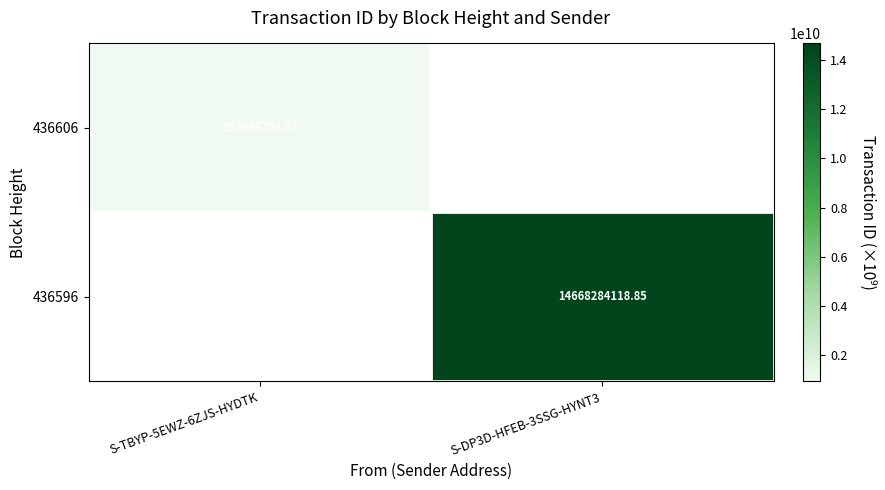

Is the value of 436606 at S-TBYP-5EWZ-6ZJS-HYDTK greater than the value of 436596 at S-DP3D-HFEB-3SSG-HYNT3?

No